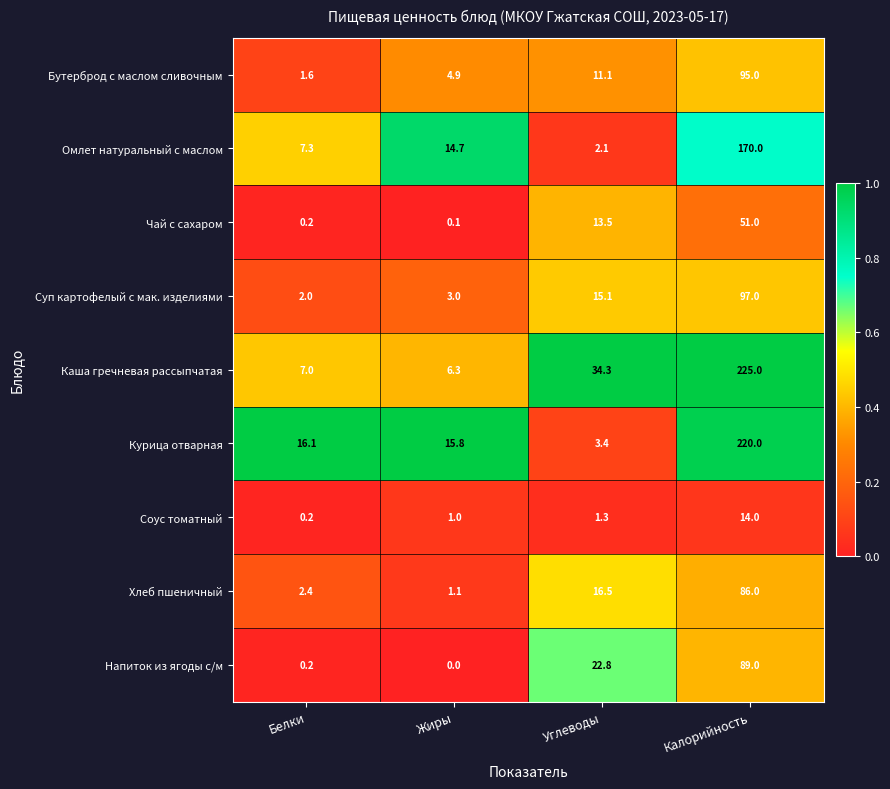

Which series has the largest total across all categories?

Каша гречневая рассыпчатая